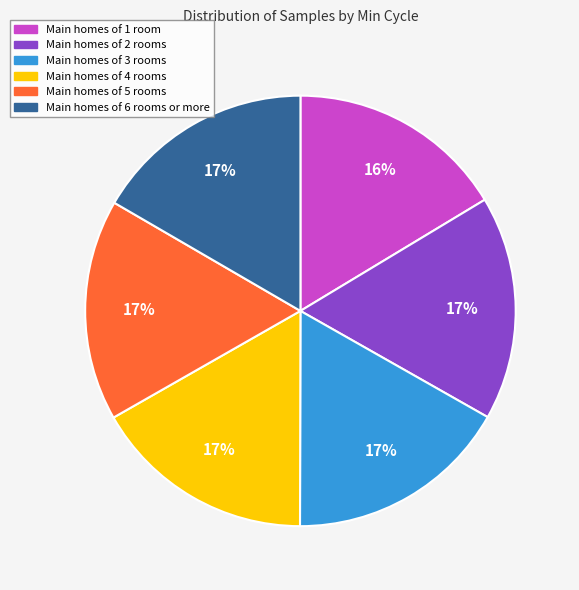

To the nearest percent, what is the average slice percentage?

17%